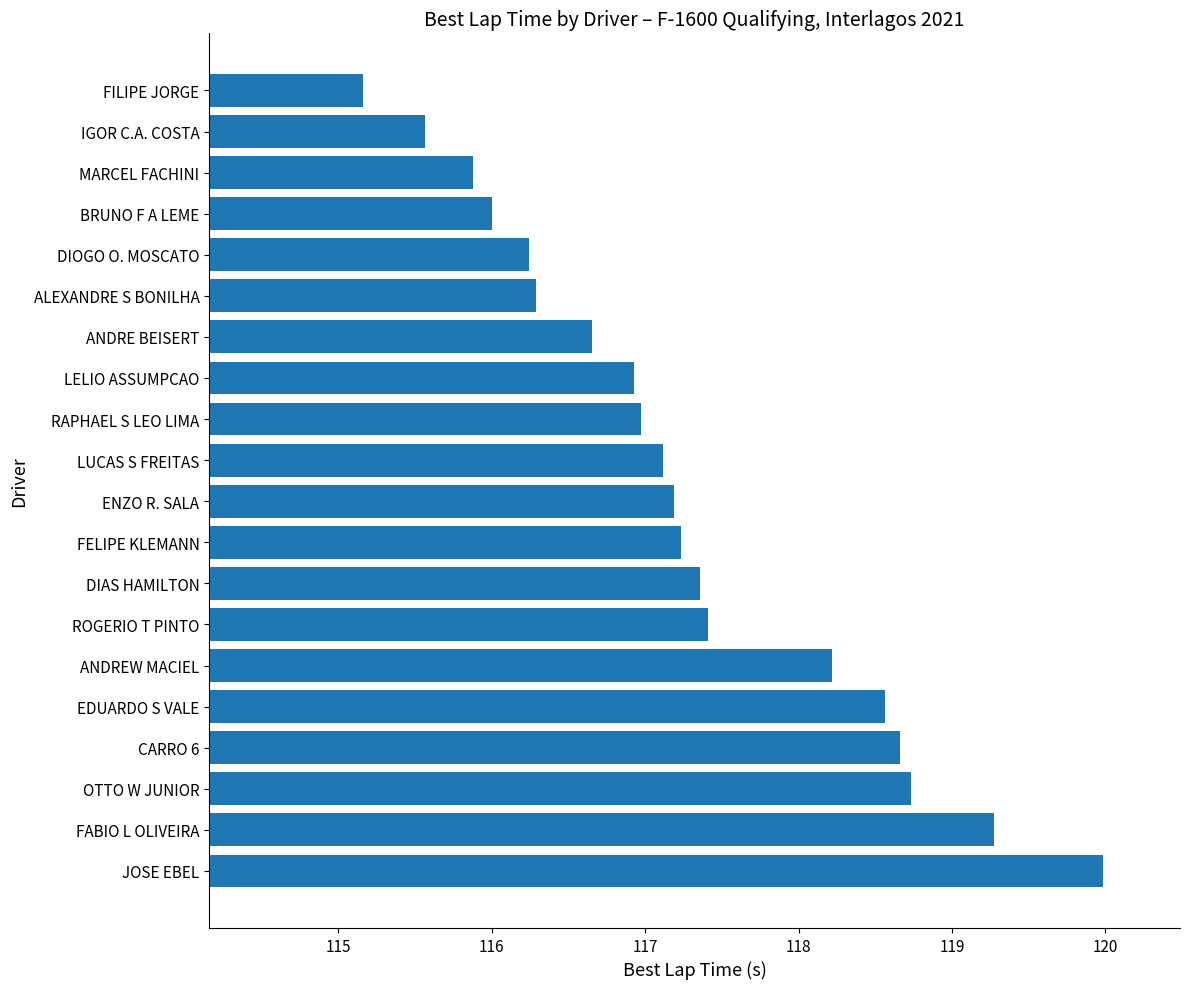

True or false: the data shows 118.6 at EDUARDO S VALE.

True